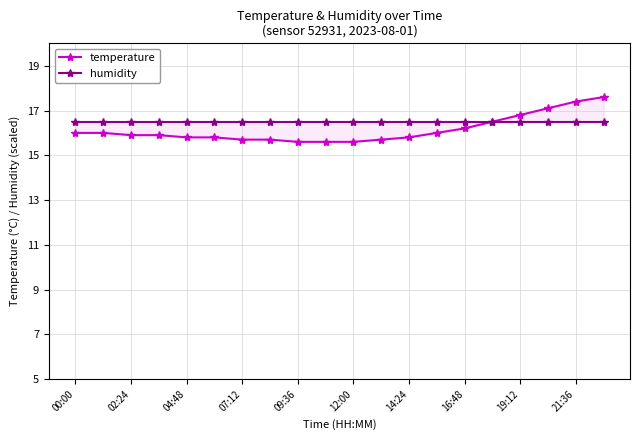

True or false: humidity and temperature intersect in this chart.

True